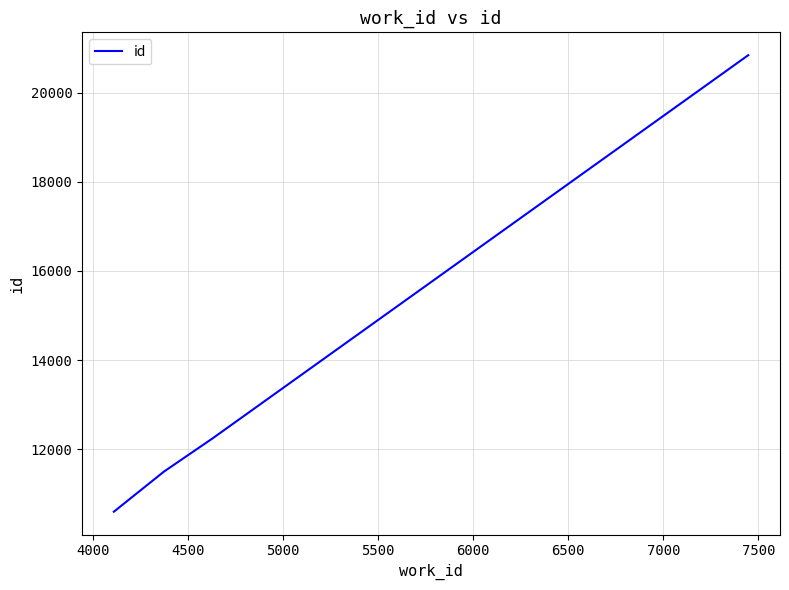

What is the greatest value displayed?

20839